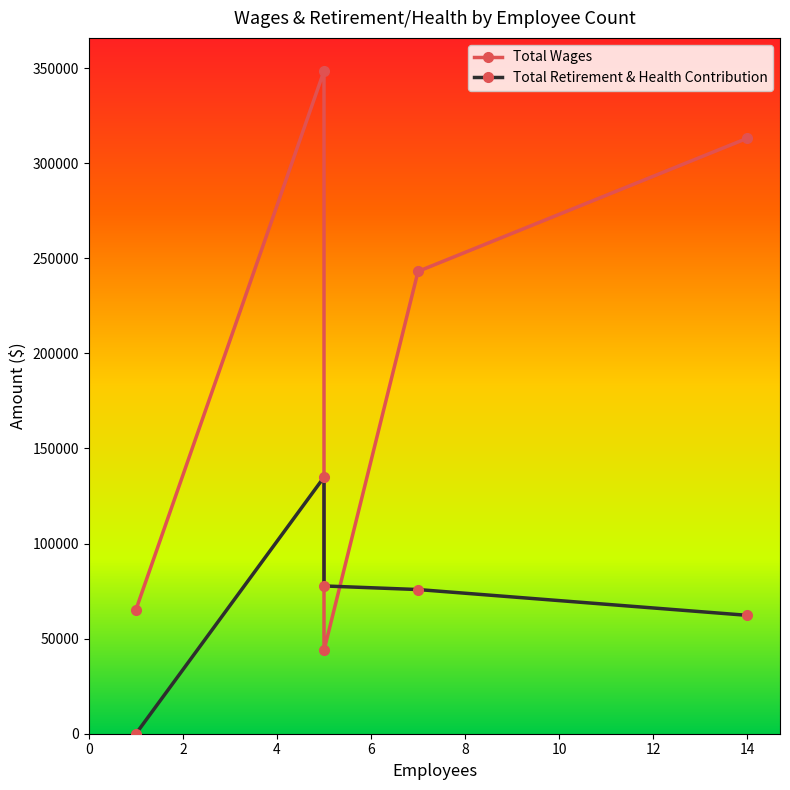

True or false: Total Retirement & Health Contribution and Total Wages cross at least once.

True